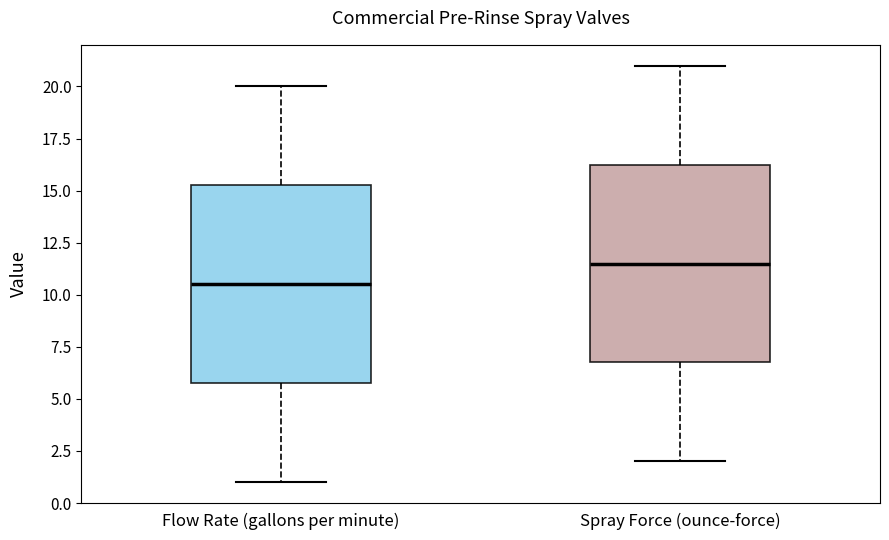

Reading left to right, transcribe this box plot: for each box, give where its median line is, the range the box spans, and where its two whiskers end, as read against the y-axis. The values are not printed on the chart, so give them approximately, as read against the axis.

Flow Rate (gallons per minute): median 10.5, box 6.0 to 15.5, whiskers 1.0 to 20.0
Spray Force (ounce-force): median 11.5, box 7.0 to 16.5, whiskers 2.0 to 21.0